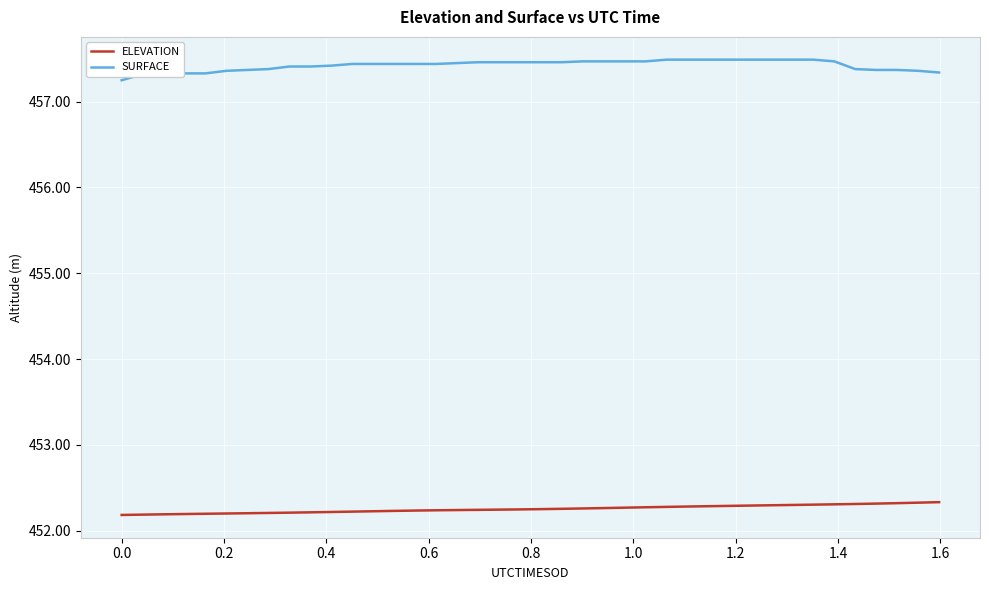

True or false: SURFACE and ELEVATION intersect in this chart.

False